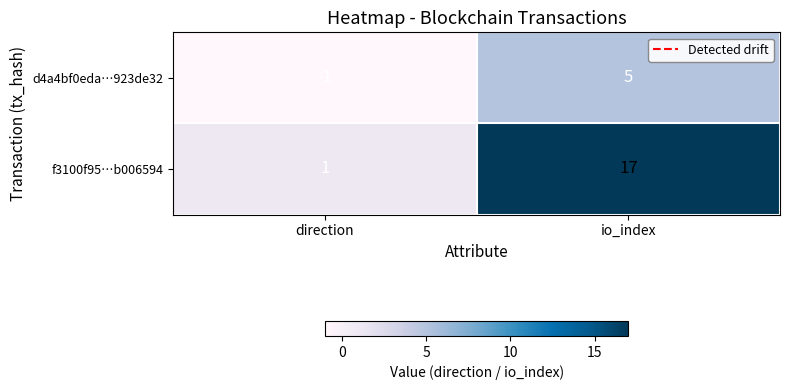

True or false: d4a4bf0eda…923de32 has a value of -1 at direction.

True